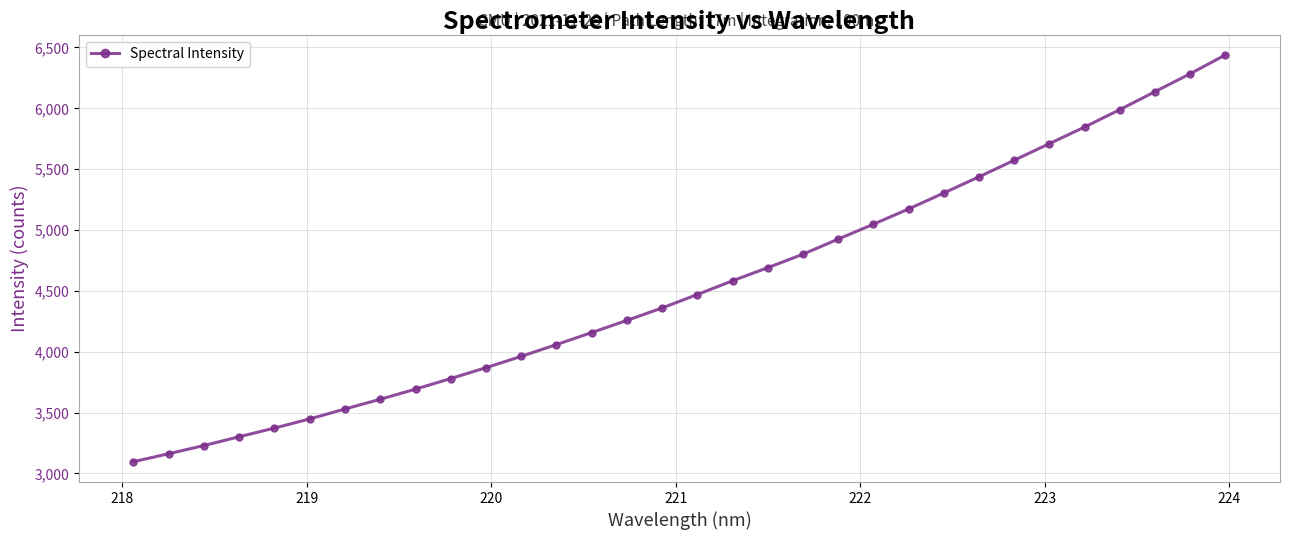

What is the greatest value displayed?

6438.8